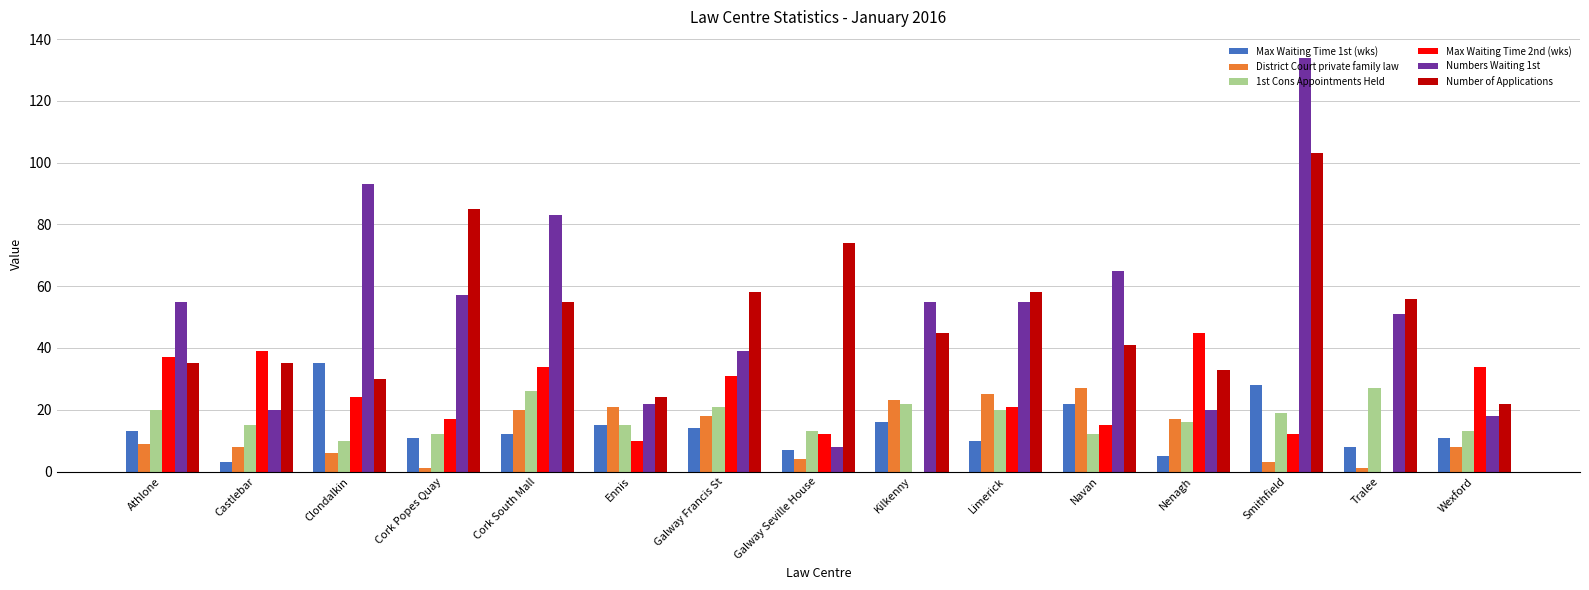

Count the number of categories in the chart.

15